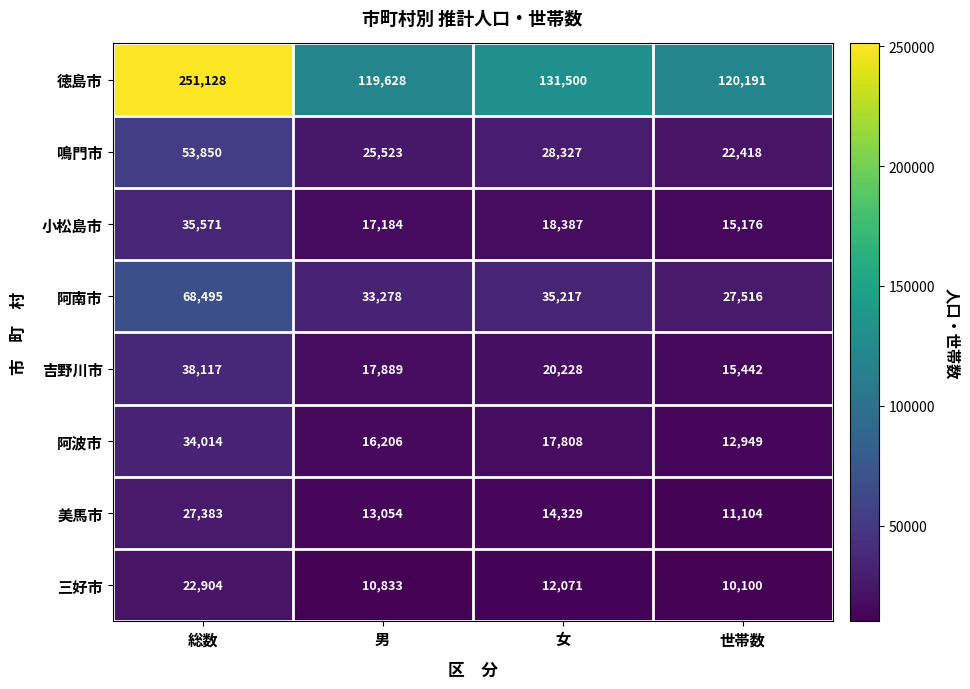

At which label does 阿南市 first exceed 35217?

総数